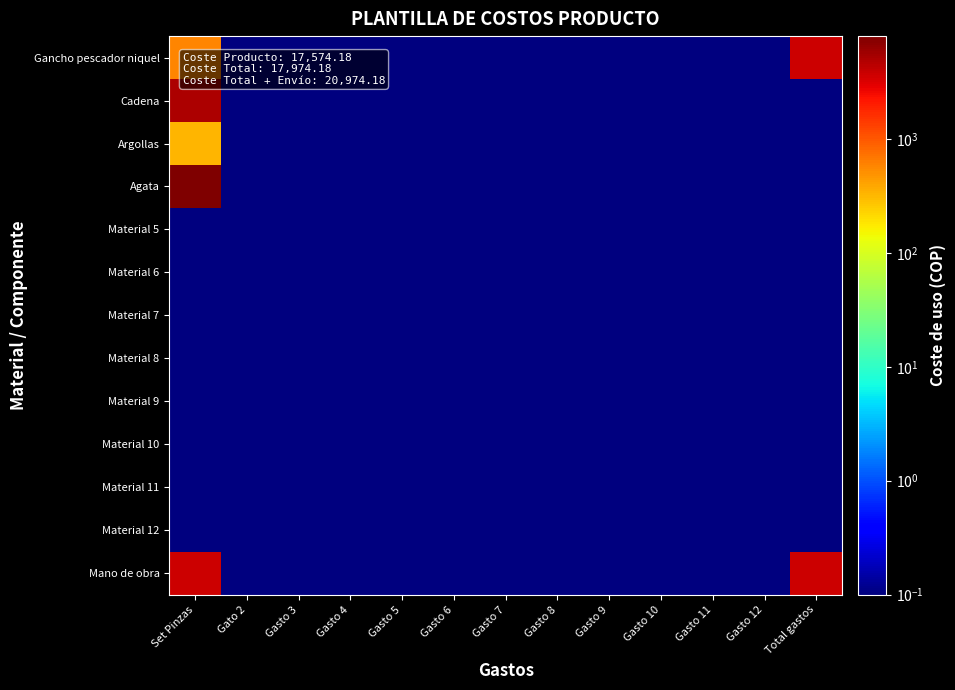

At how many categories does at least one series exceed 3174?

2